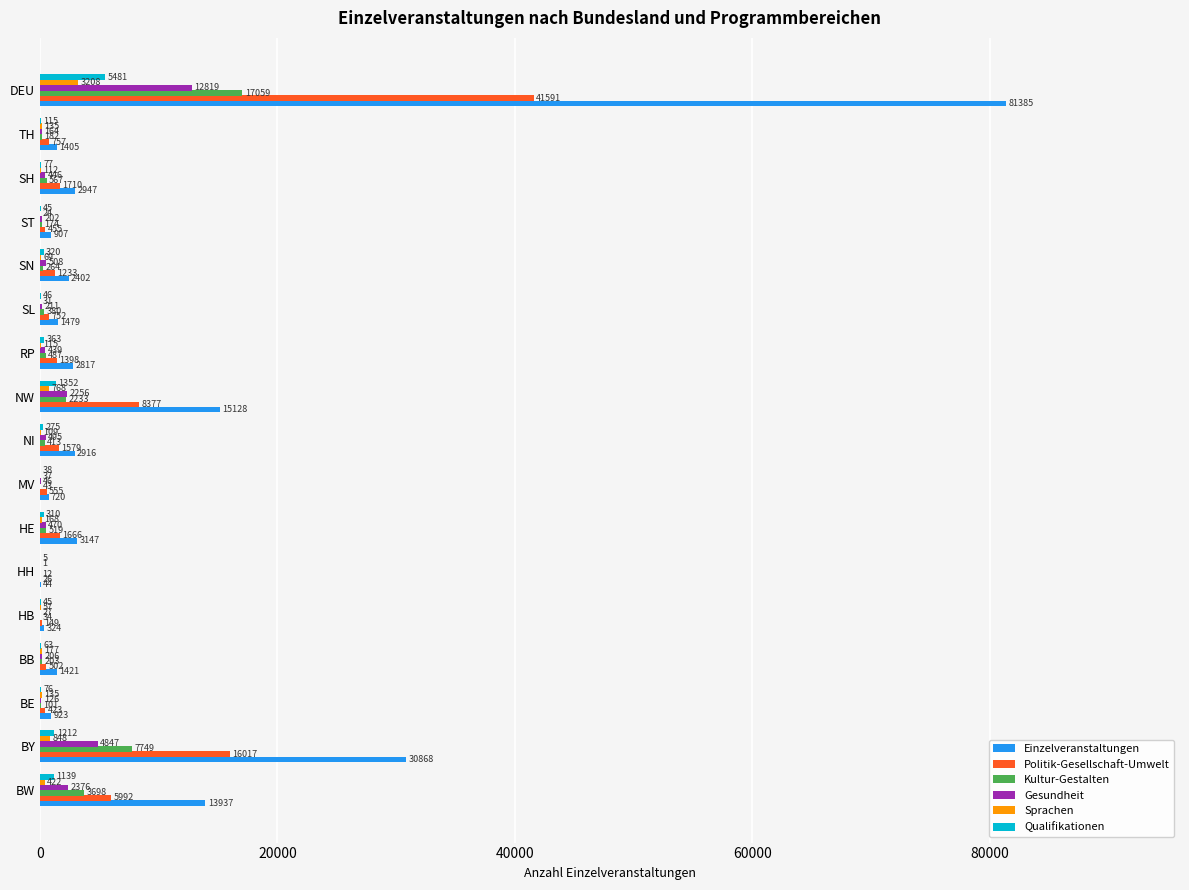

True or false: Gesundheit has a value of 508 at SN.

True